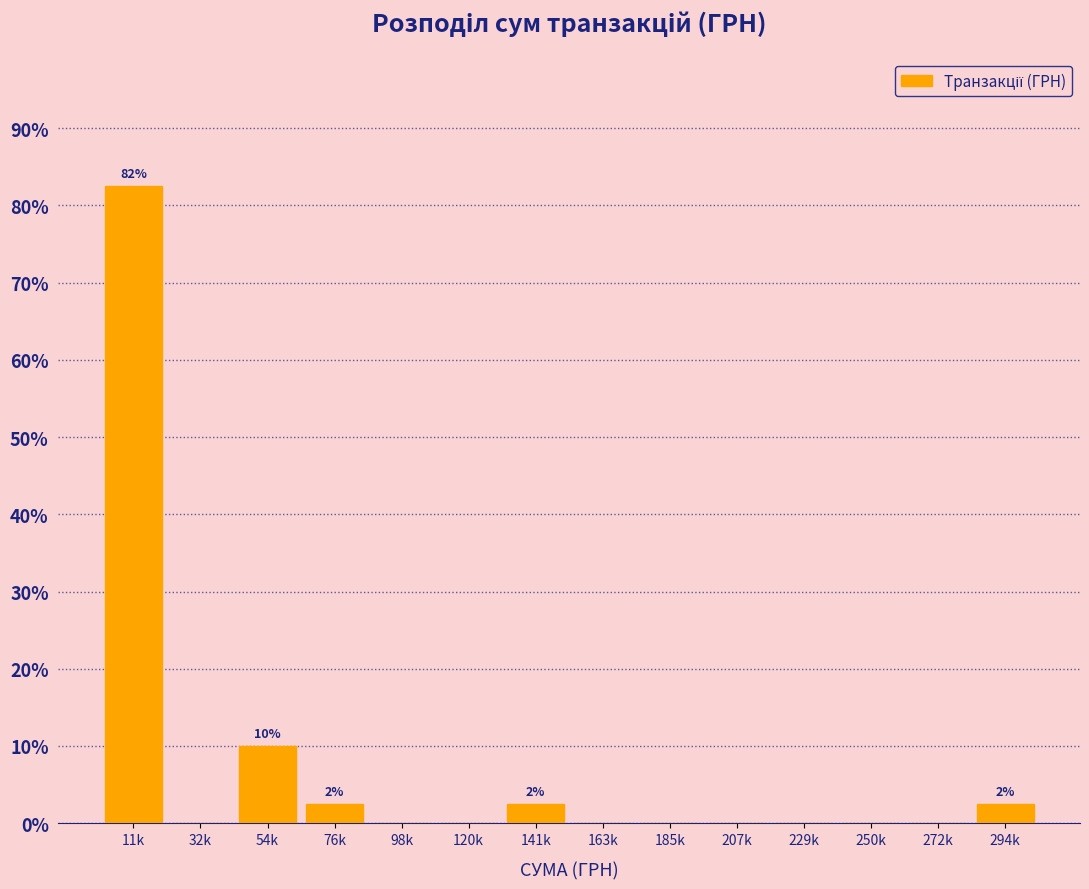

Reading right to left, extract all data points from this chart.

294k=2.5	272k=0.0	250k=0.0	229k=0.0	207k=0.0	185k=0.0	163k=0.0	141k=2.5	120k=0.0	98k=0.0	76k=2.5	54k=10.0	32k=0.0	11k=82.5